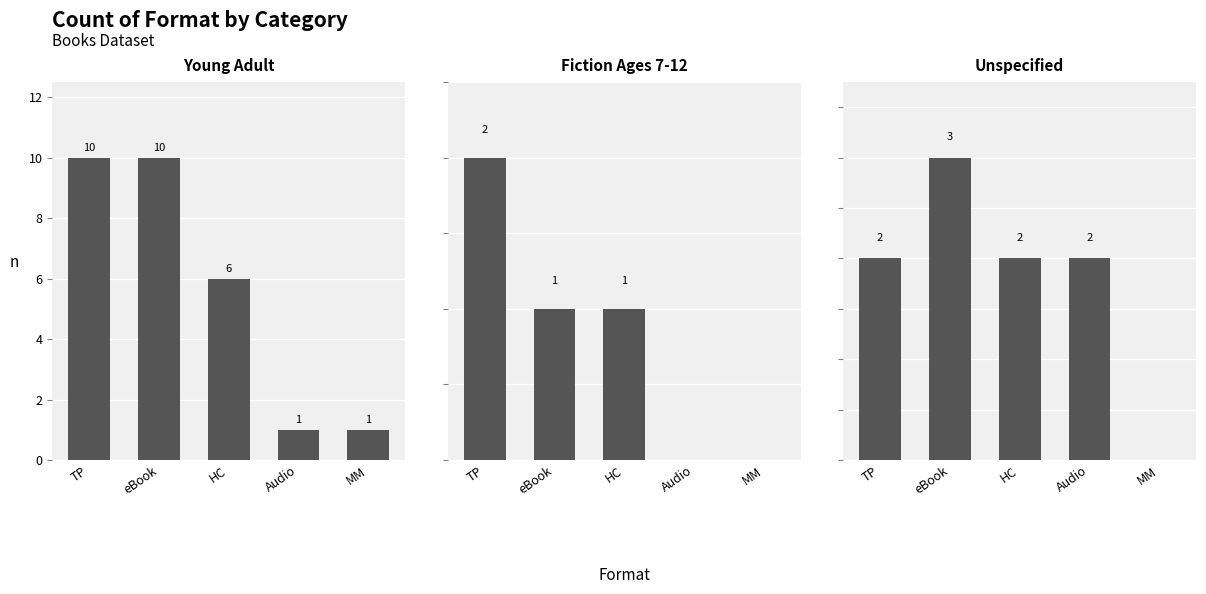

How many values in the Fiction Ages 7-12 series are below 1?

2